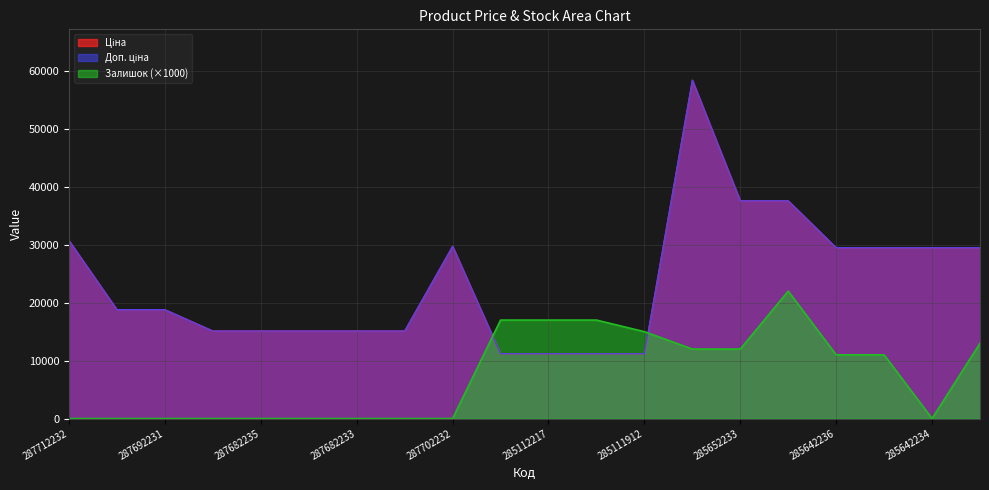

Between 287682236 and 285112217, which series saw the biggest shift?

Залишок